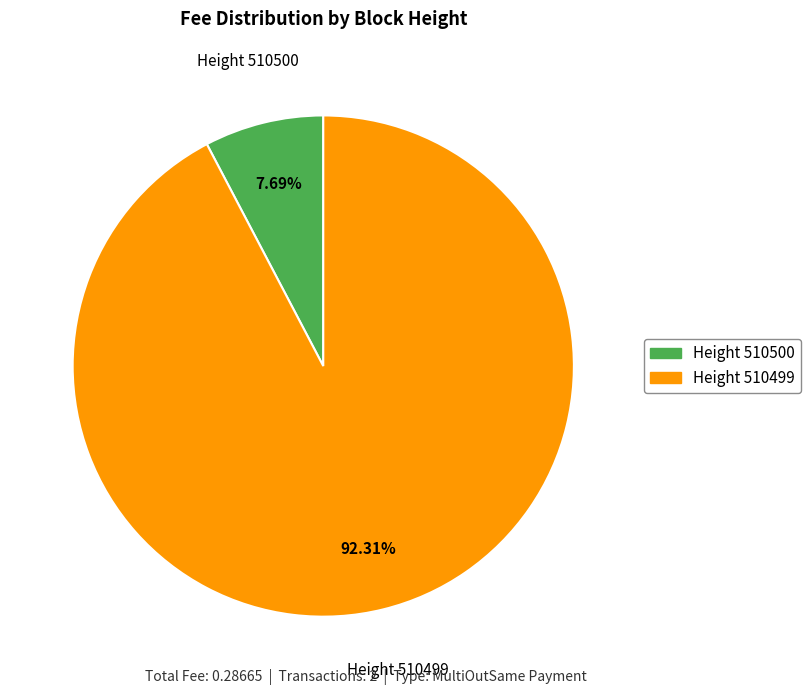

Is there a majority slice in this chart?

Yes